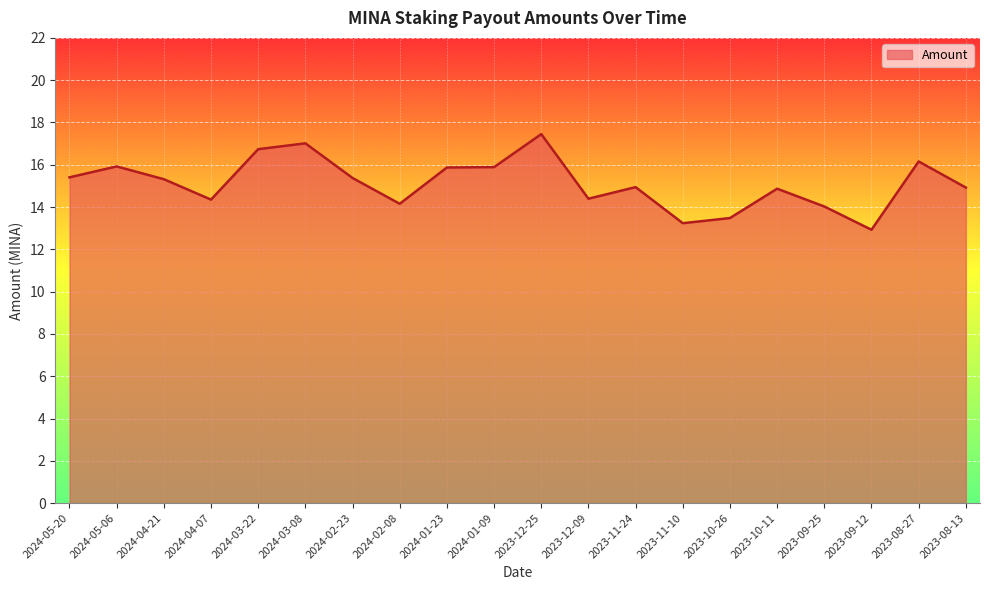

The chart shows a value of 14.9 at 2023-10-11. True or false?

True